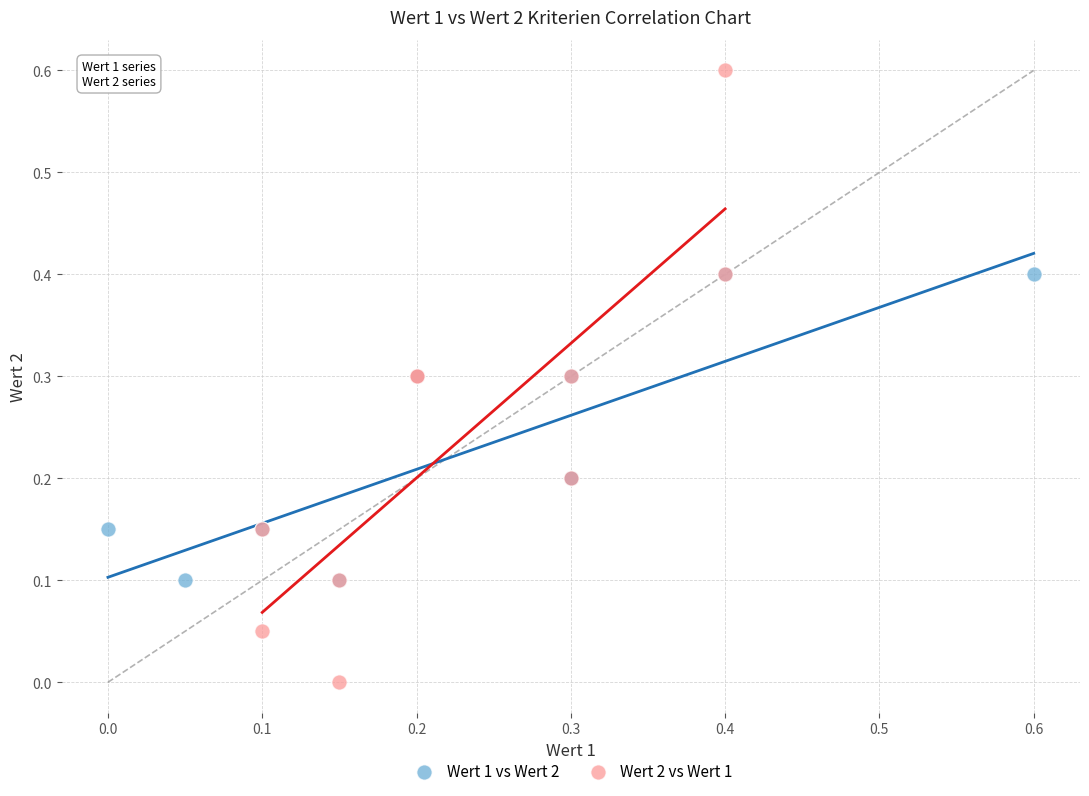

Which series contains the lowest Y value?

Wert 2 vs Wert 1